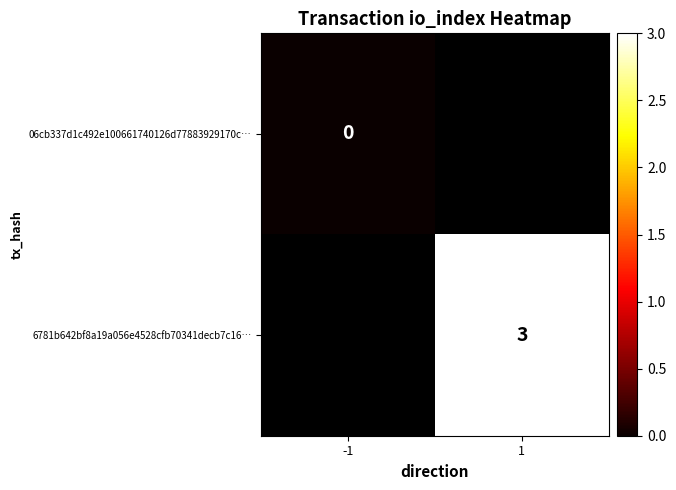

The 6781b642bf8a19a056e4528cfb70341decb7c16… series shows 1 at 1. True or false?

False